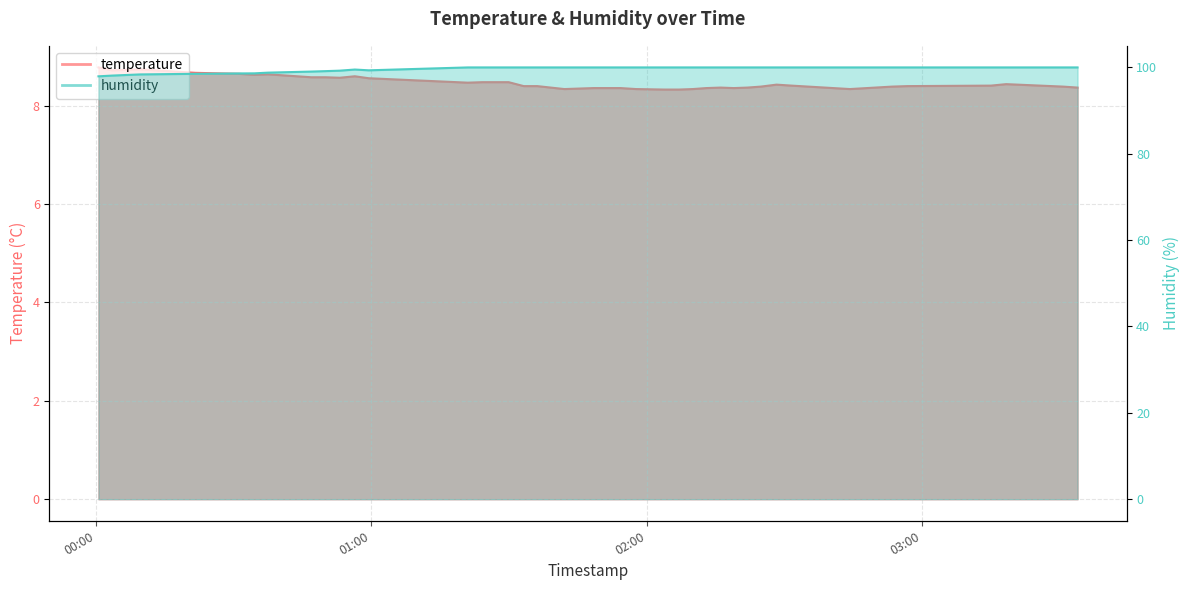

What is the difference between the second highest and minimum values in the humidity series?

2.1